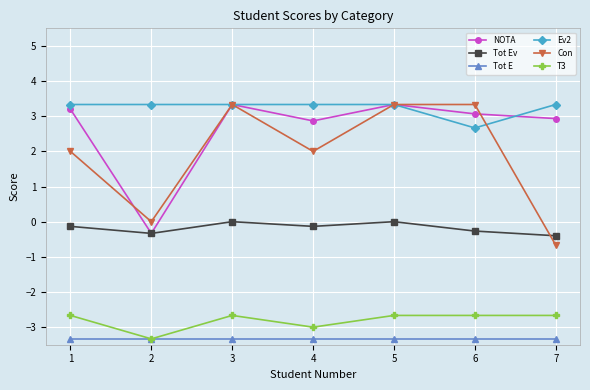

True or false: T3 and Tot Ev intersect in this chart.

False